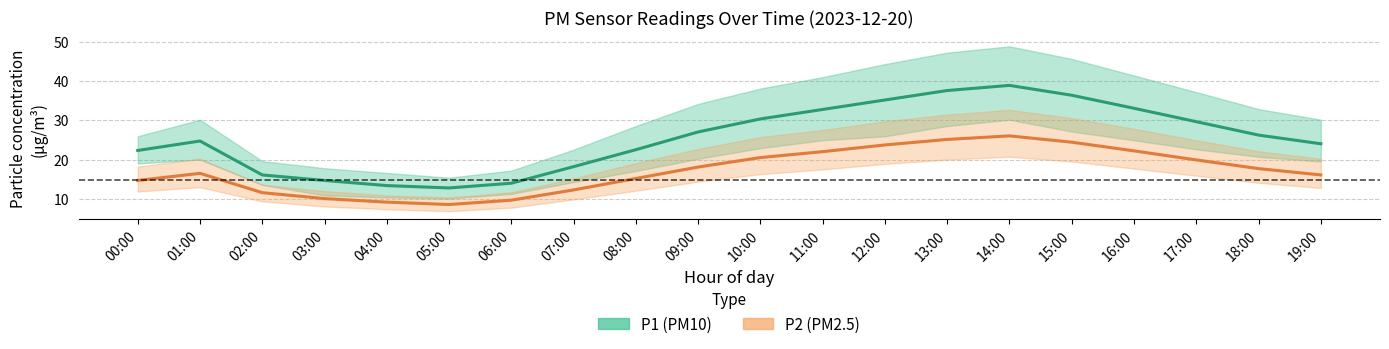

How many lines are shown in the chart?

2